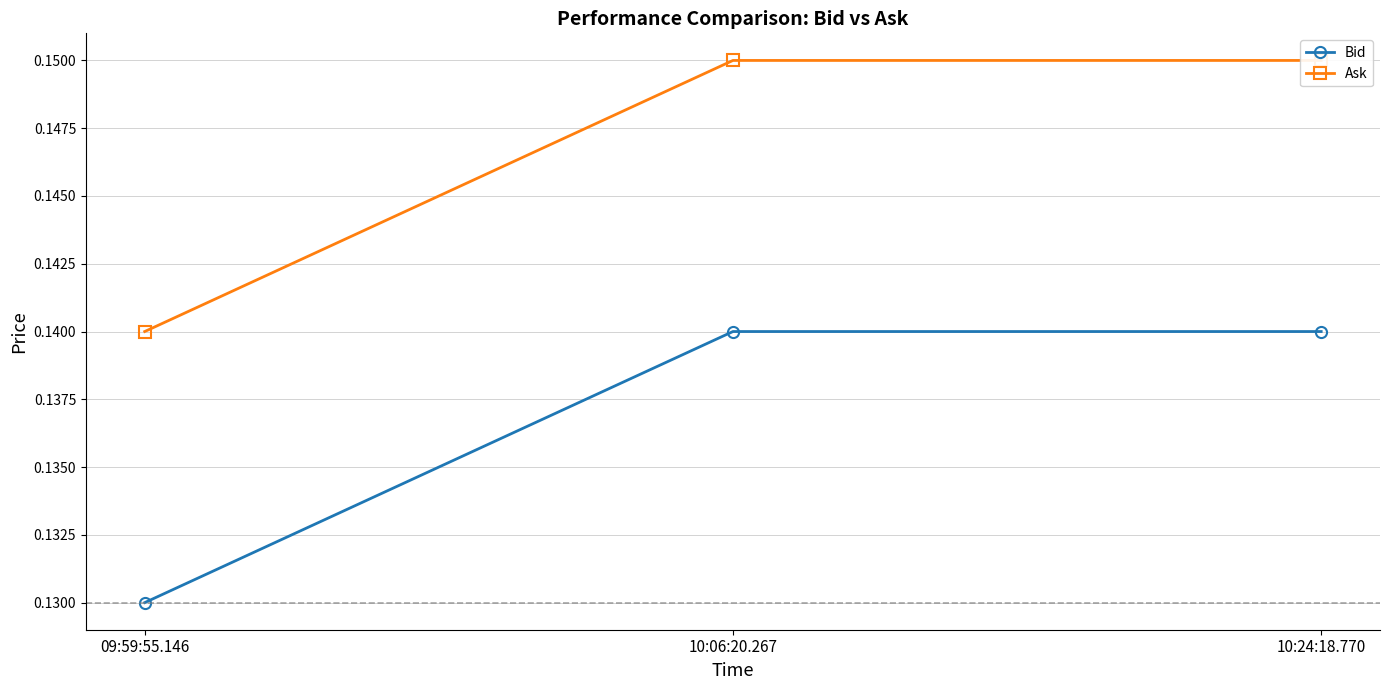

Does the chart have visible grid lines?

Yes